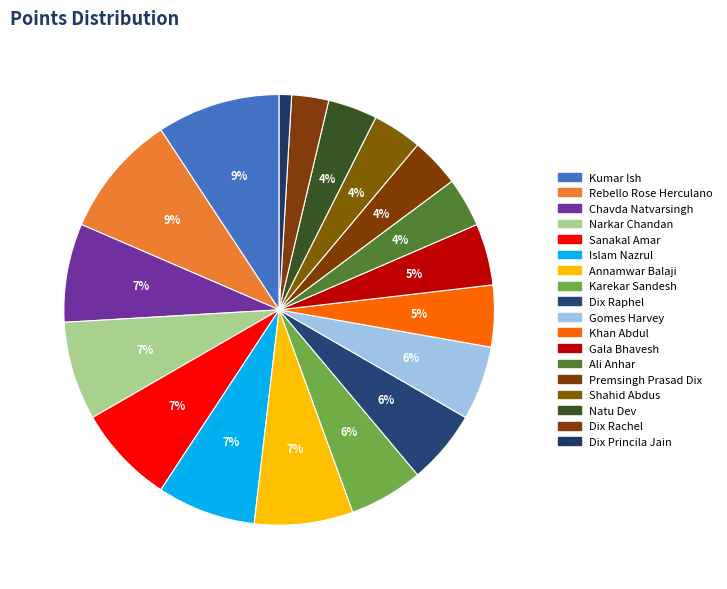

To the nearest percent, what is the average slice percentage?

6%